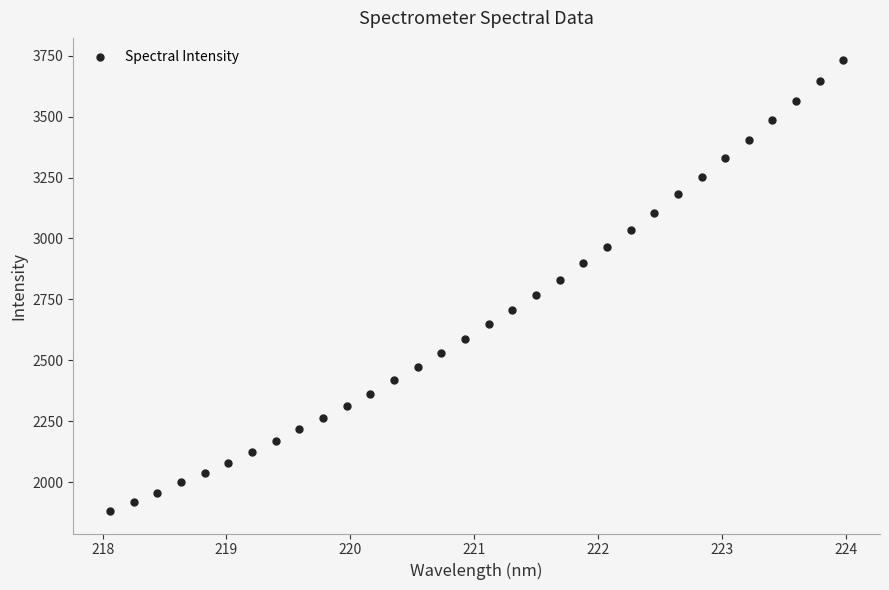

What is the greatest value displayed?

3730.7